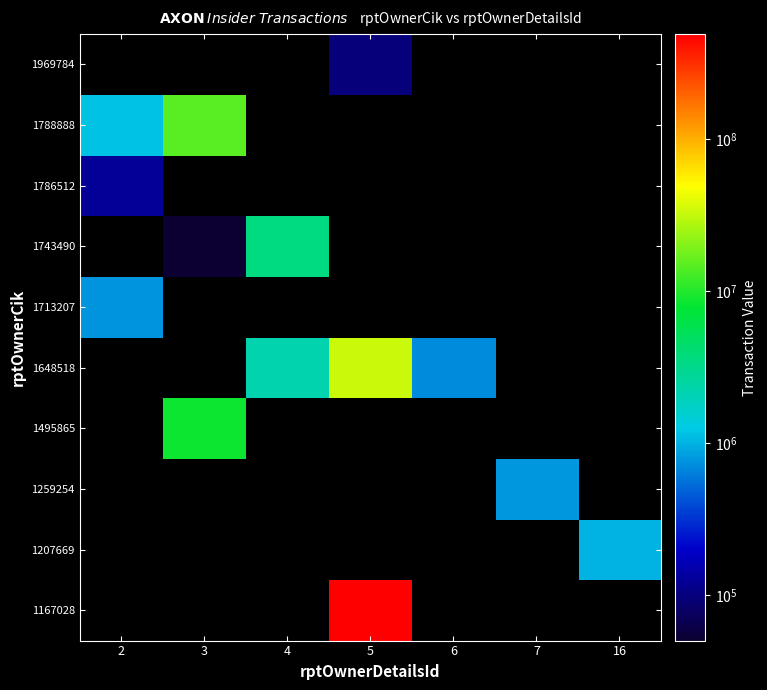

Which has a higher value, 16 or 4?

4